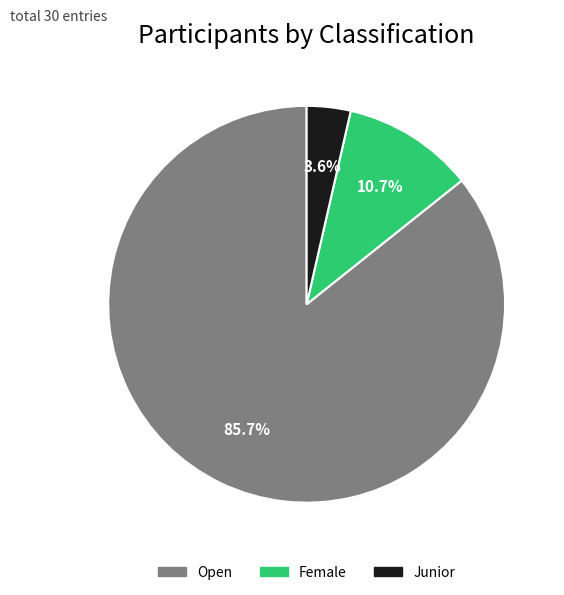

Which slice is the smallest?

Junior